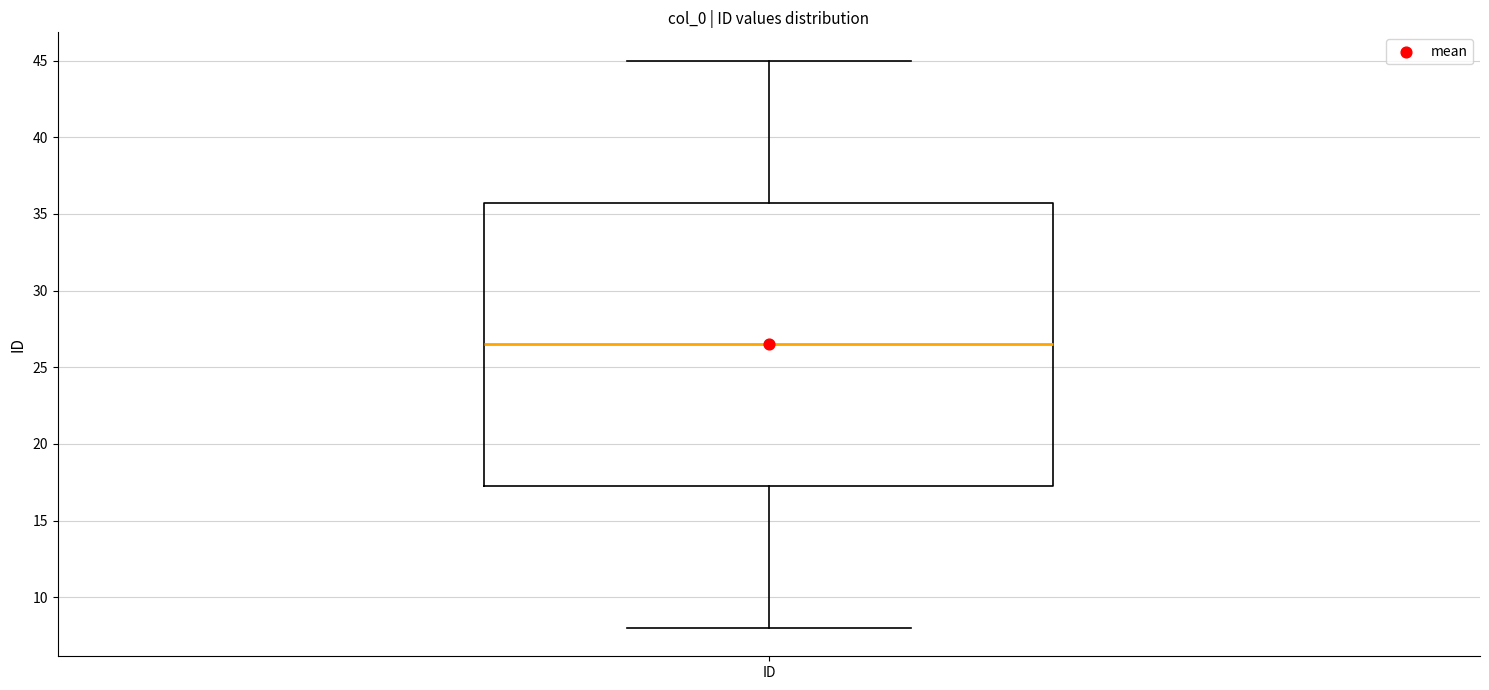

Transcribe this box plot: give where the median line is, the range the box spans, and where the two whiskers end, as read against the y-axis. The values are not printed on the chart, so give them approximately, as read against the axis.

median 26.5, box 17.5 to 36.0, whiskers 8.0 to 45.0